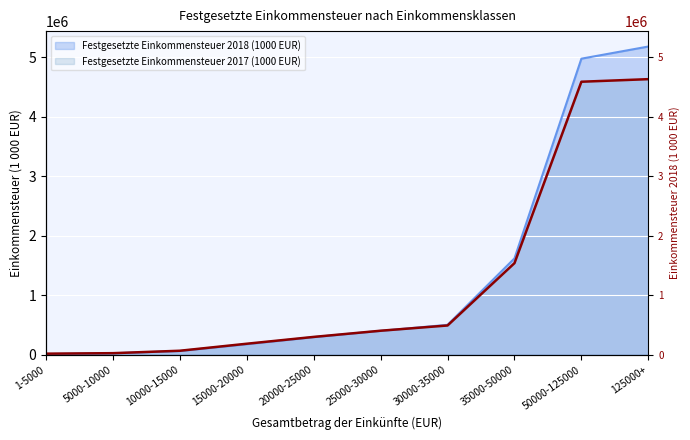

What is the spread (max minus min) of values at 1-5000?

6664